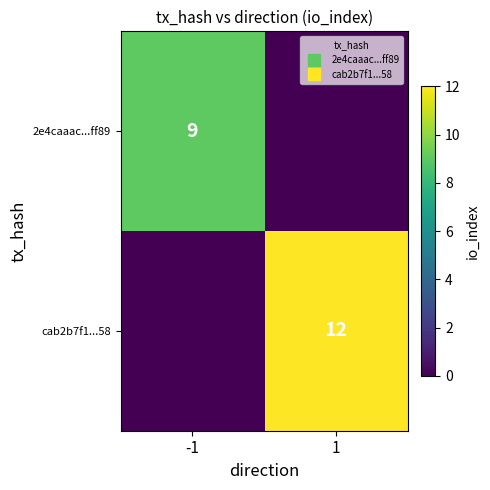

The value of cab2b7f1...58 at -1 is 7. True or false?

False